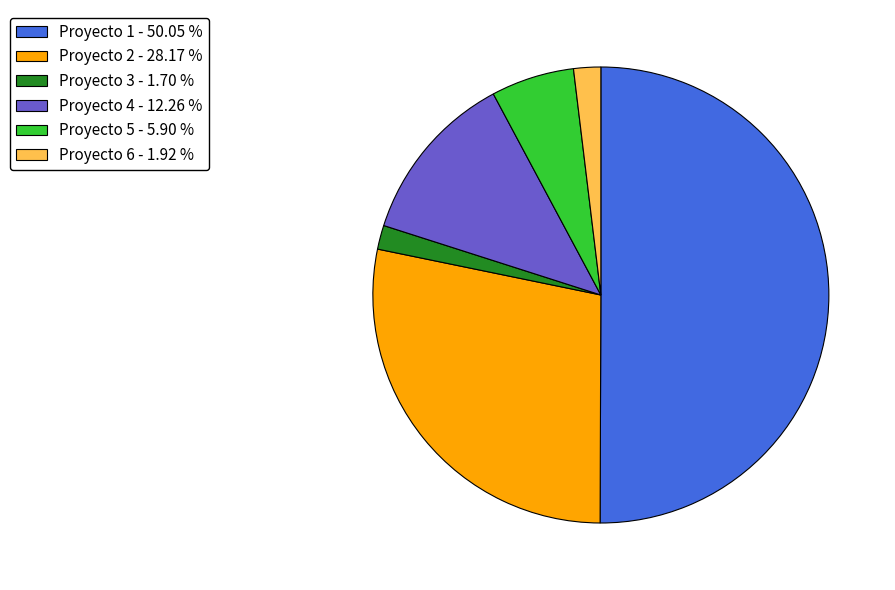

How many slices are in this pie chart?

6